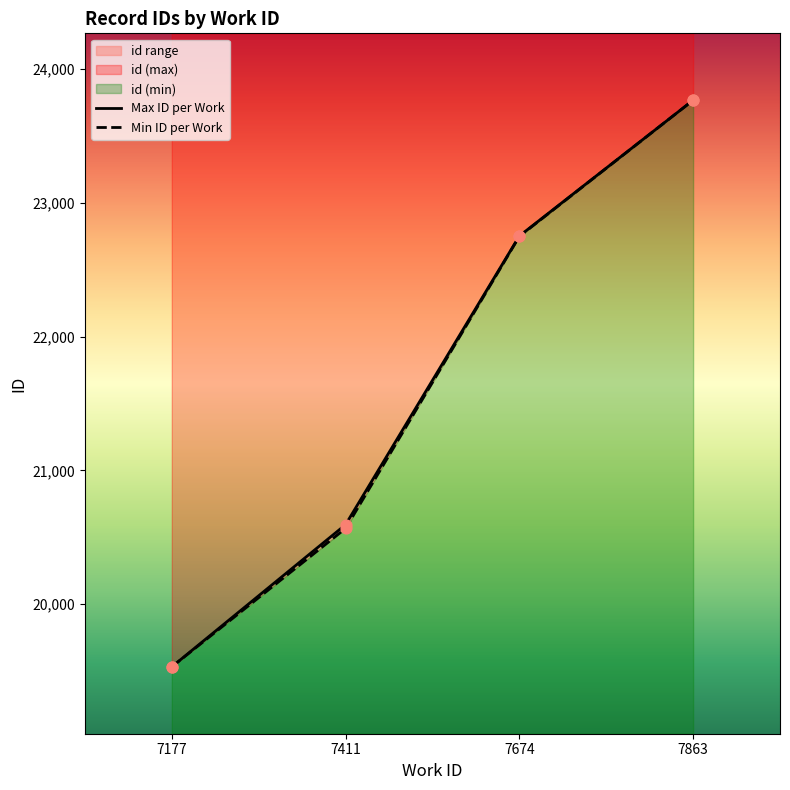

At how many categories does at least one series exceed 20735?

2